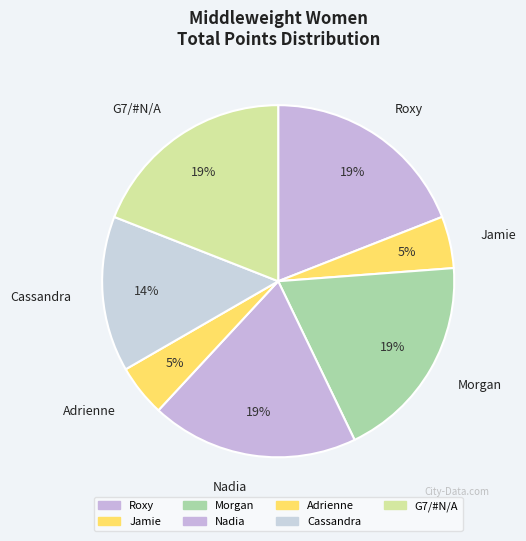

To the nearest percent, what is the combined percentage of Cassandra and Morgan?

33%